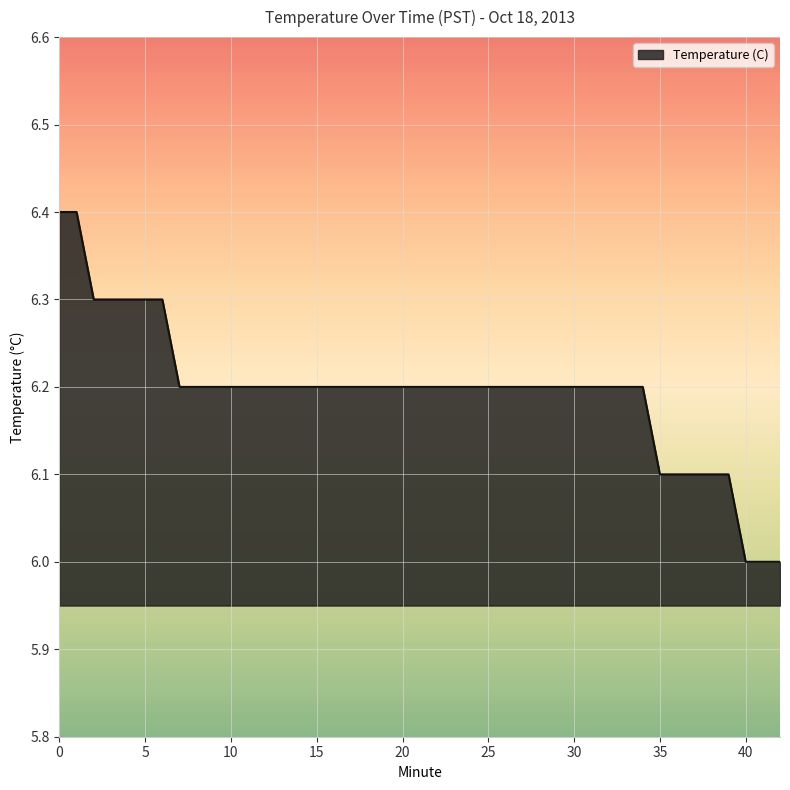

What is the greatest value displayed?

6.4